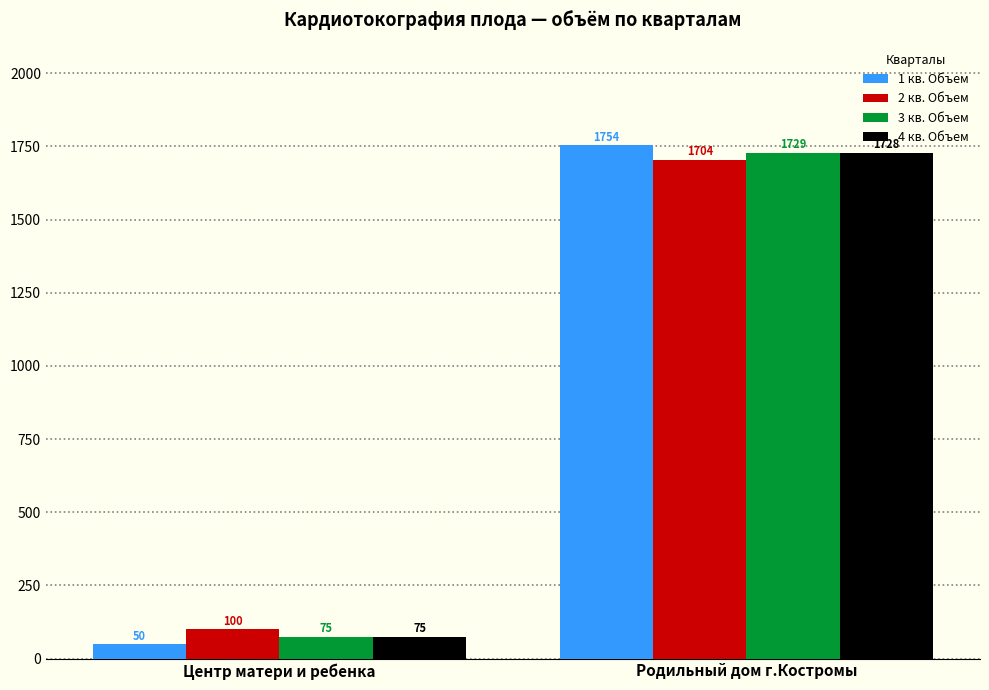

Reading left to right, extract all data points from this chart.

1 кв. Объем: Центр матери и ребенка=50	Родильный дом г.Костромы=1754
2 кв. Объем: Центр матери и ребенка=100	Родильный дом г.Костромы=1704
3 кв. Объем: Центр матери и ребенка=75	Родильный дом г.Костромы=1729
4 кв. Объем: Центр матери и ребенка=75	Родильный дом г.Костромы=1728